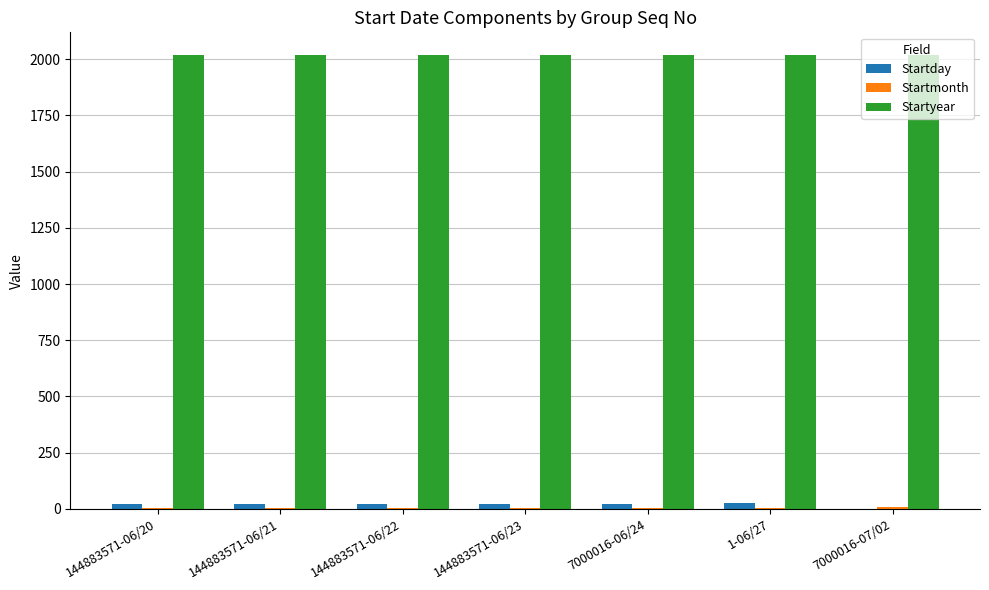

Which series has the largest total across all categories?

Startyear